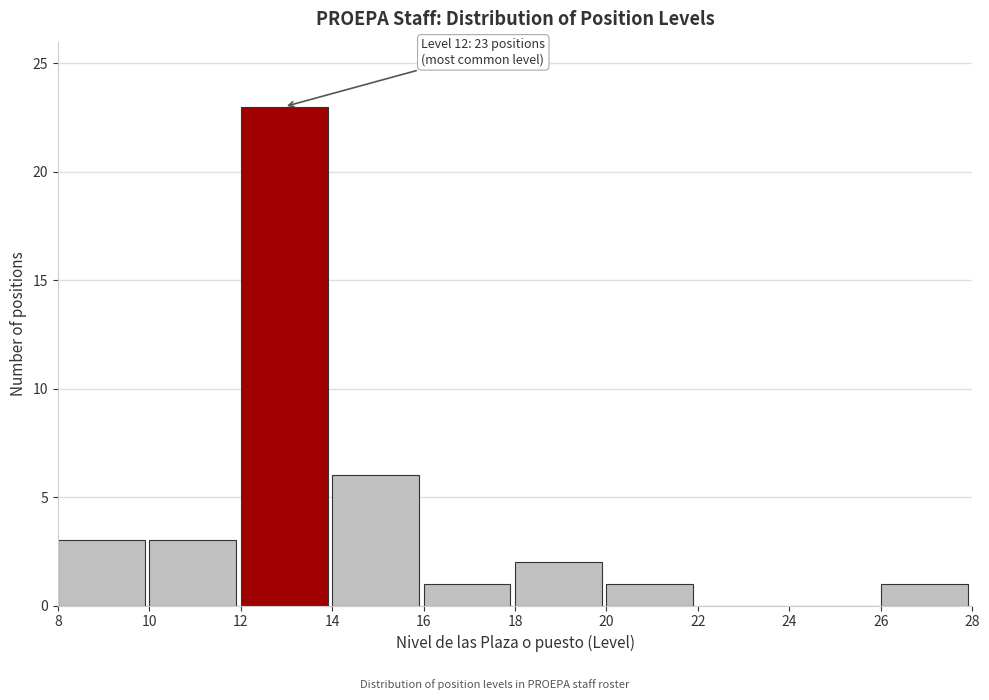

Which range on the x-axis has the tallest bar?

12 to 14